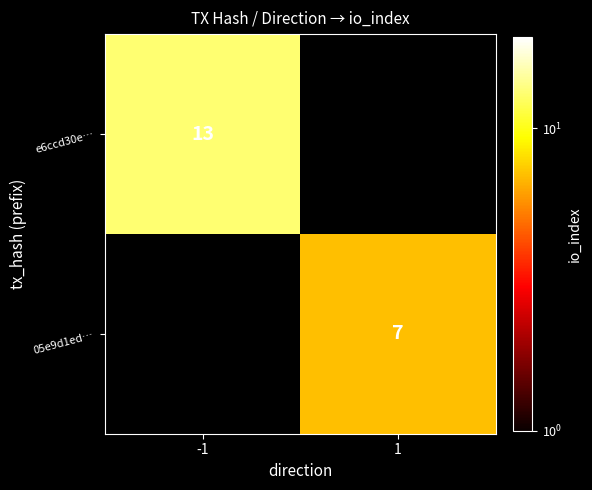

Is it true that e6ccd30e… equals 13 at -1?

True